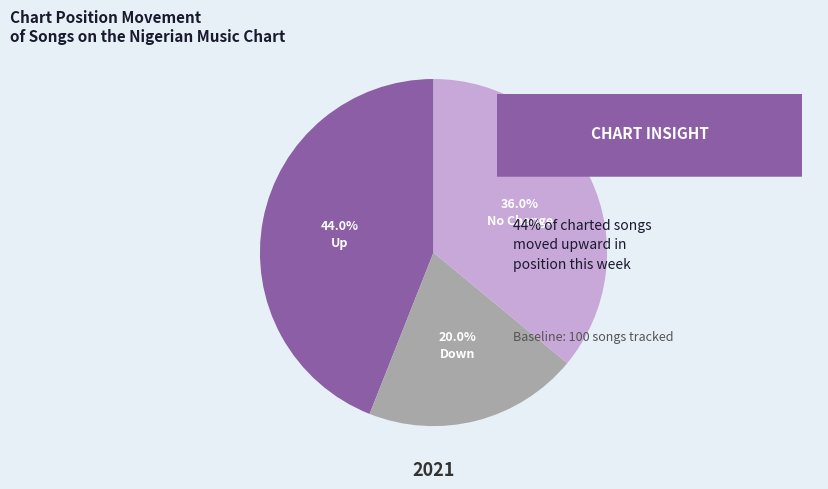

Is there a majority slice in this chart?

No